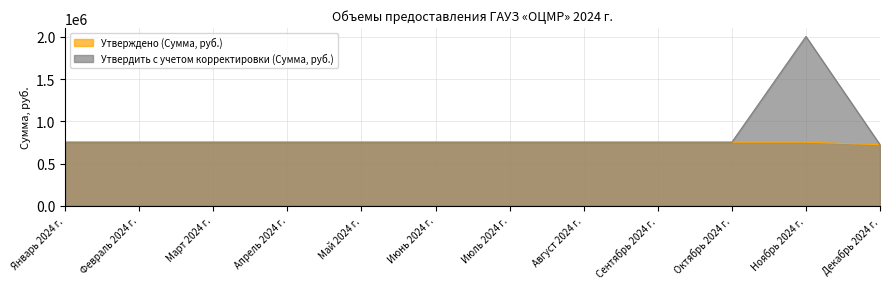

Which category has the highest value across all series?

Ноябрь 2024 г.